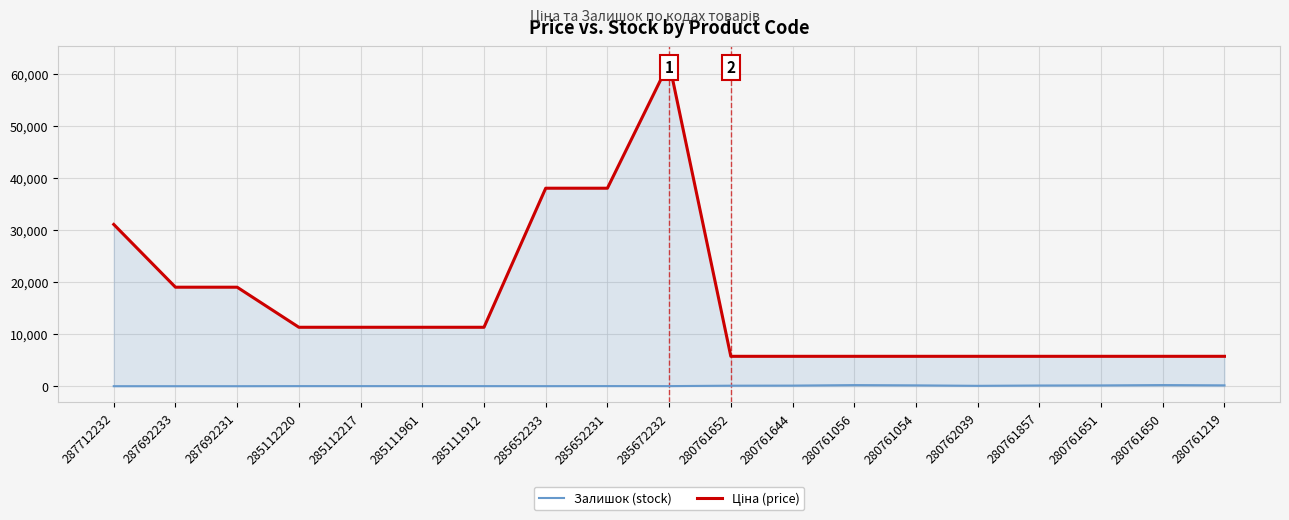

What is the maximum value shown in the chart?

62116.9